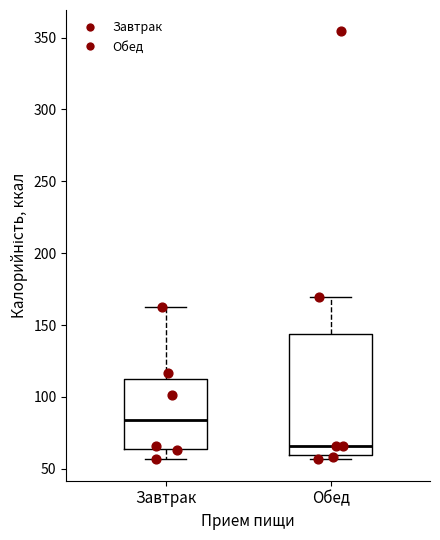

Where does the median line of the box for Обед sit on the y-axis? The values are not printed on the chart, so give them approximately, as read against the axis.

65